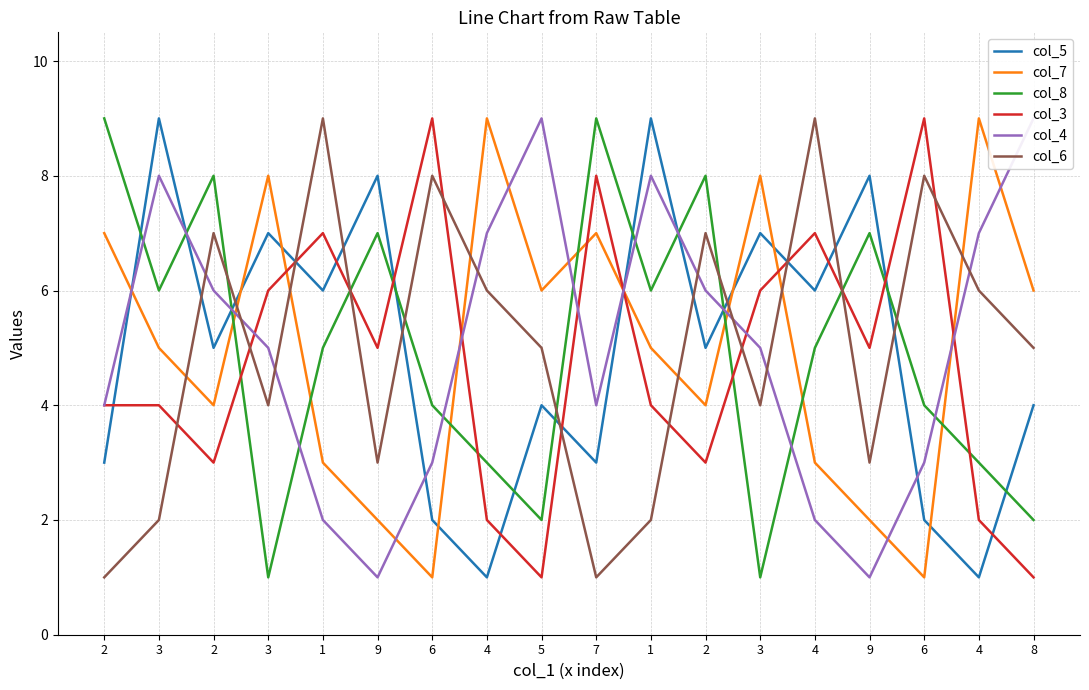

What is the difference between the highest and lowest values at 9?

7